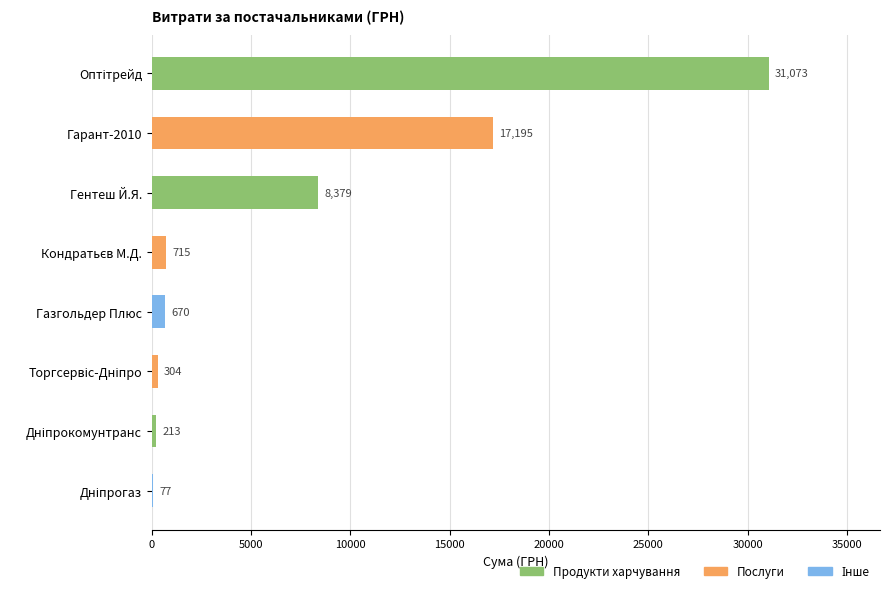

What is the sum of all values?

58626.0